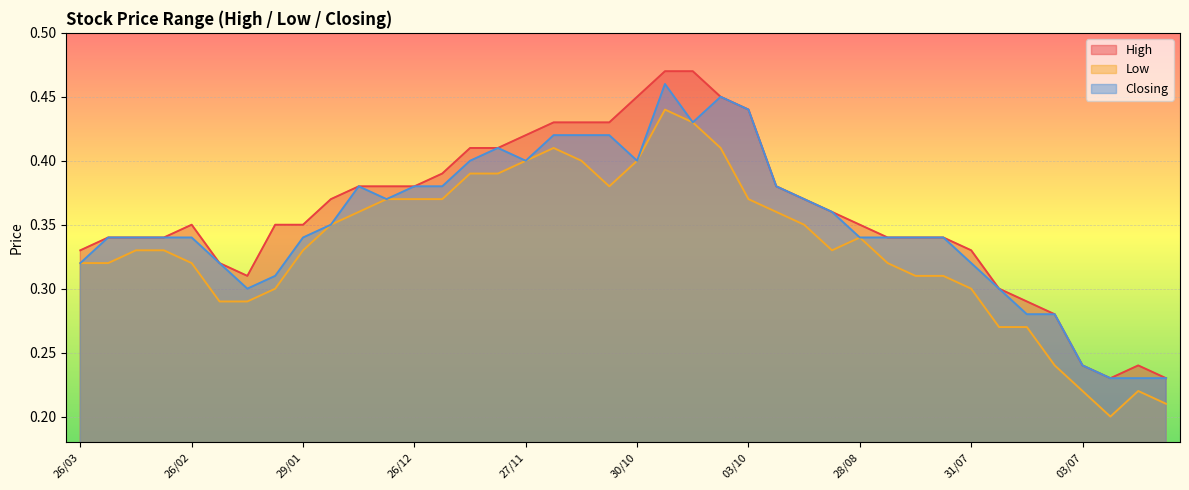

How many lines are shown in the chart?

3